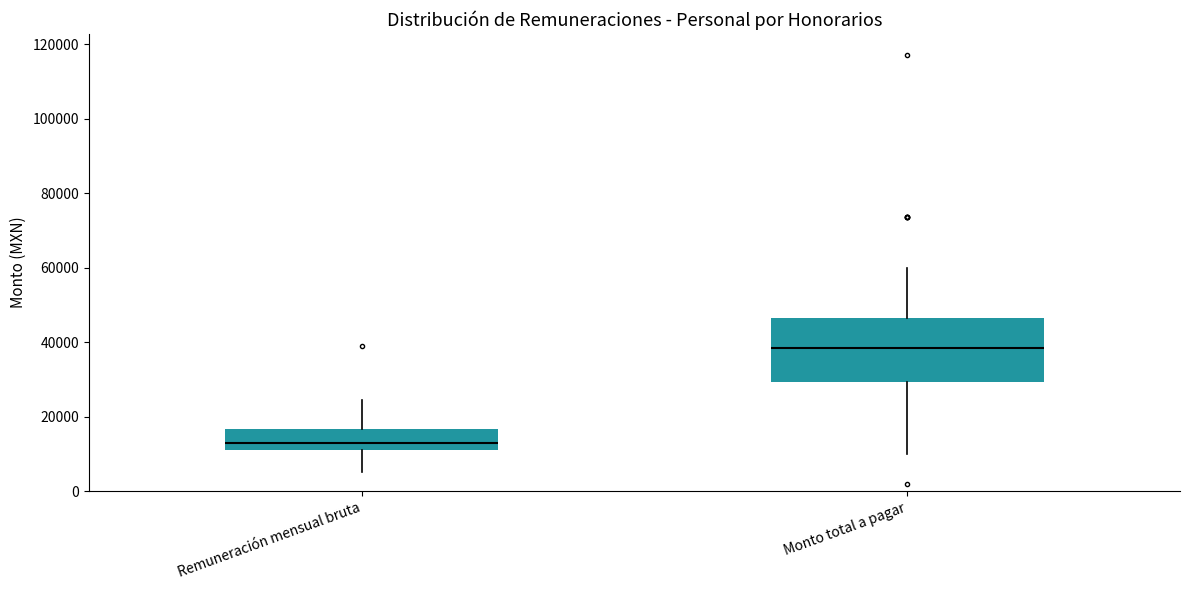

Which box is the tallest, from its lower edge to its upper edge?

Monto total a pagar